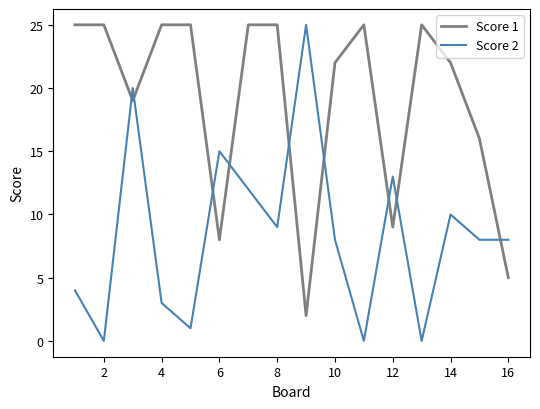

After their last crossing, which series has the higher values: Score 1 or Score 2?

Score 2